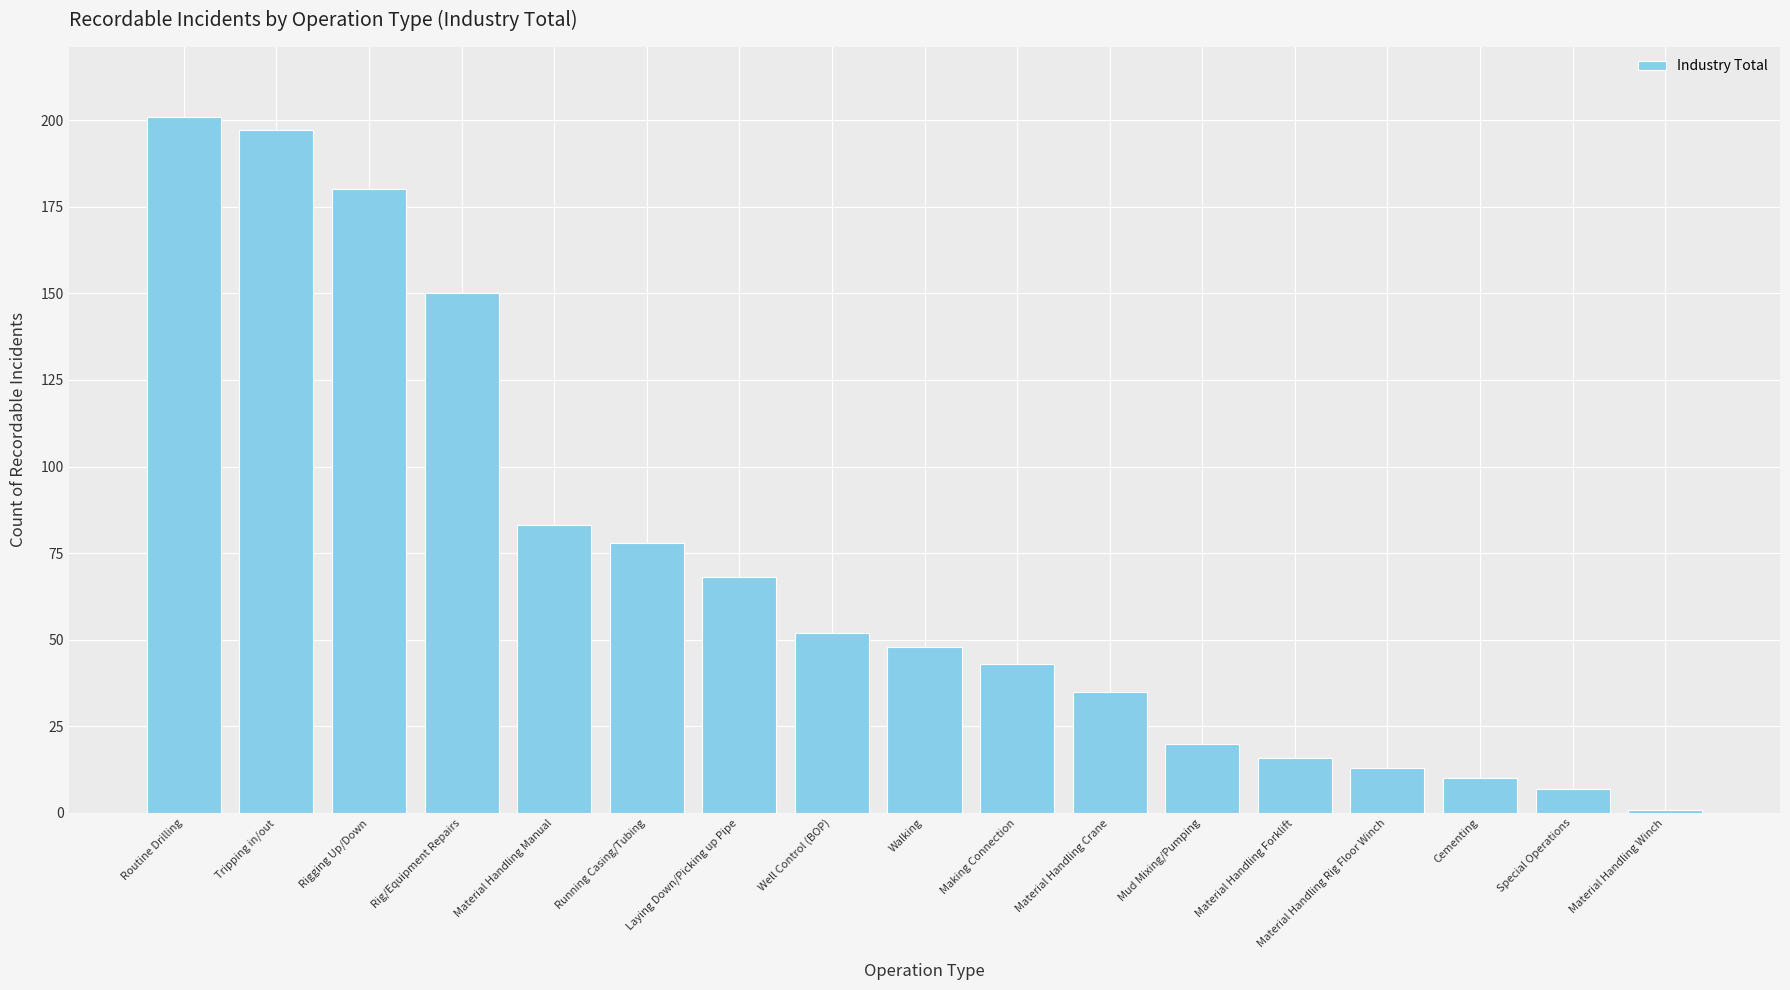

What is the smallest value displayed?

1